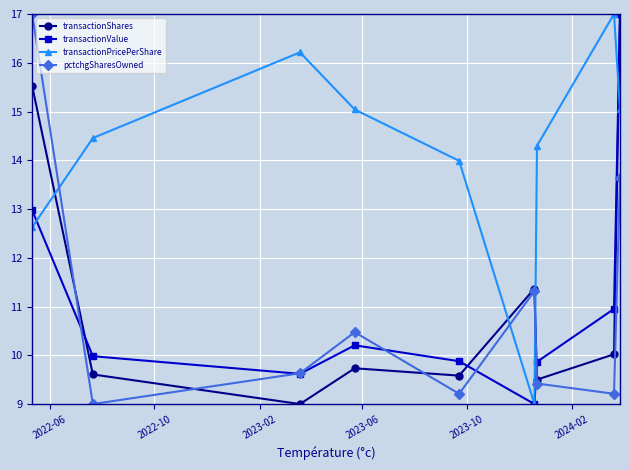

What is the minimum value shown in the chart?

9.0